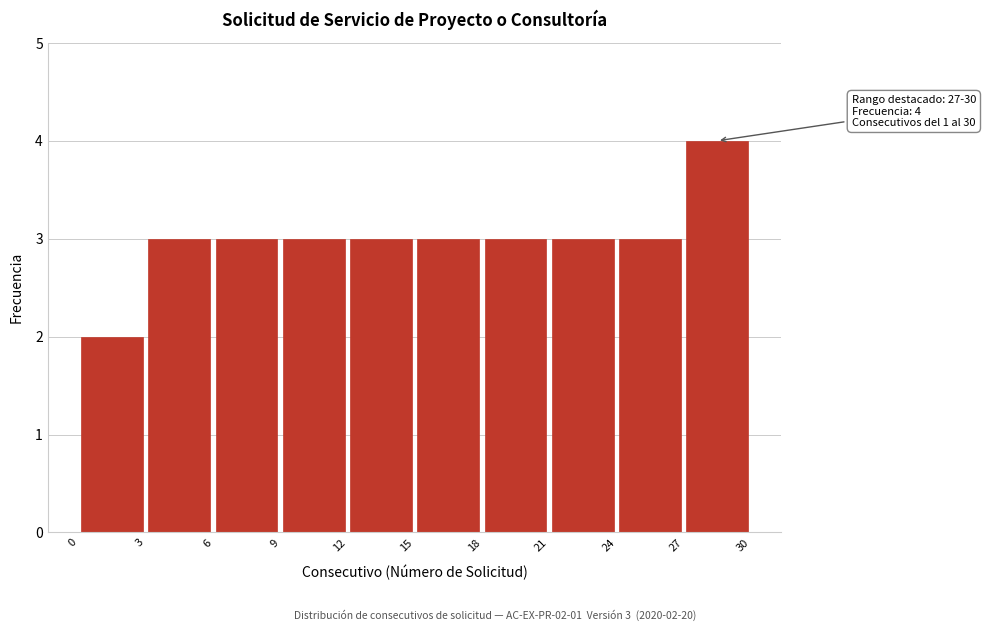

Which range on the x-axis has the tallest bar?

27 to 30